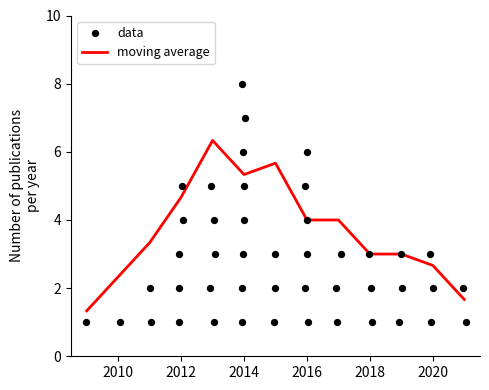

True or false: moving average has a value of 4.3 at 2020.

False